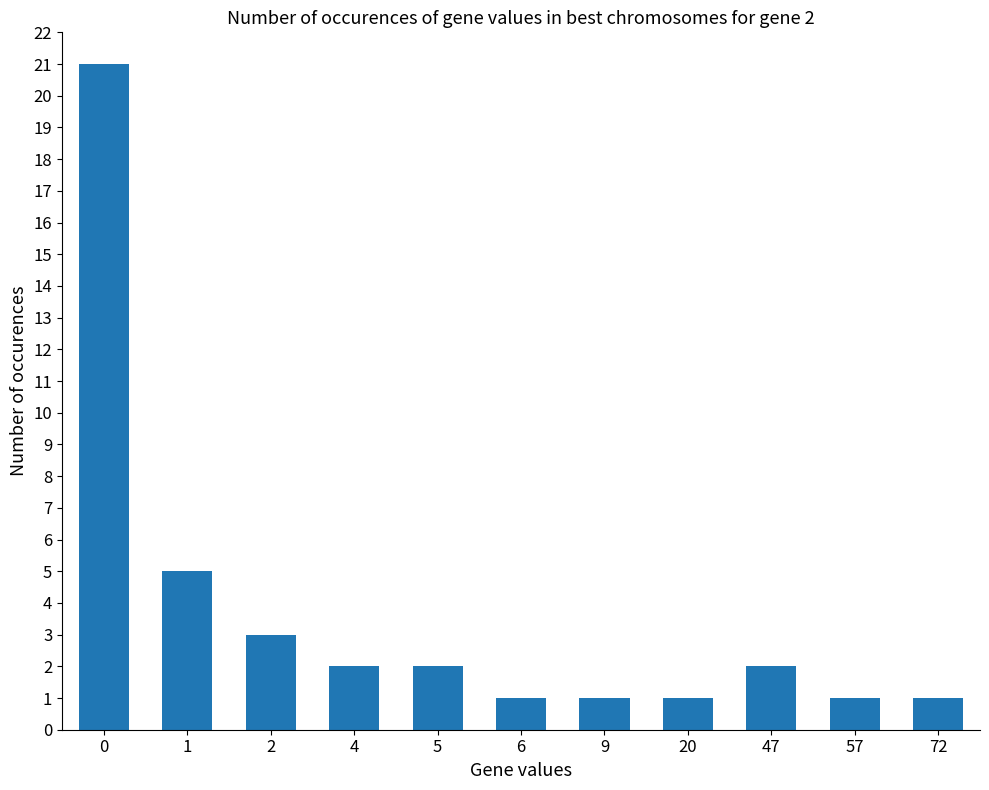

Reading left to right, list all the values displayed in this chart.

21	5	3	2	2	1	1	1	2	1	1